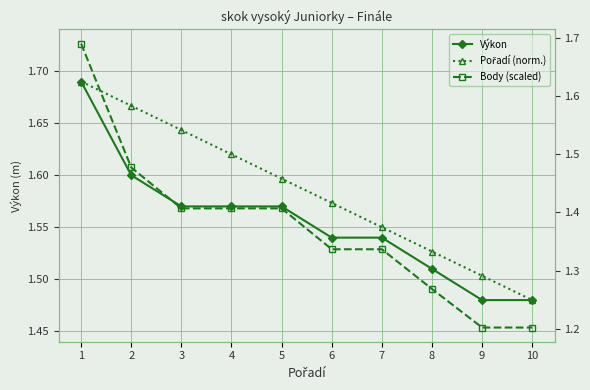

At which label does Pořadí (norm.) reach its peak?

1